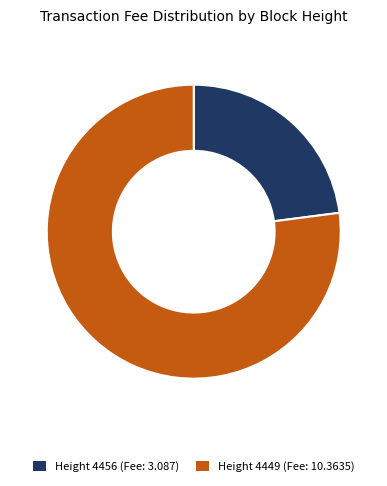

Which category has the smallest portion of the pie?

Height 4456 (Fee: 3.087)